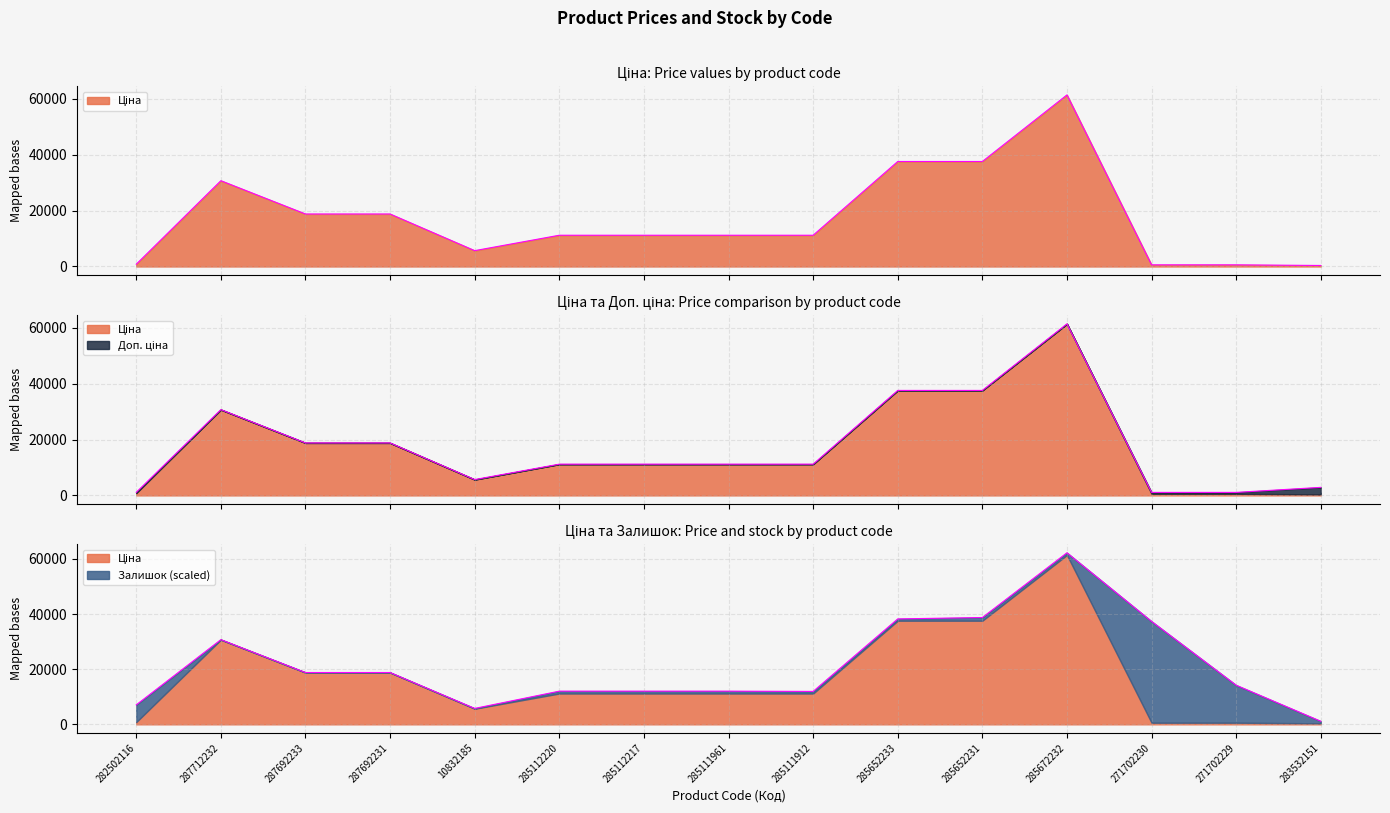

Between 287712232 and 271702229, which series saw the biggest shift?

Ціна